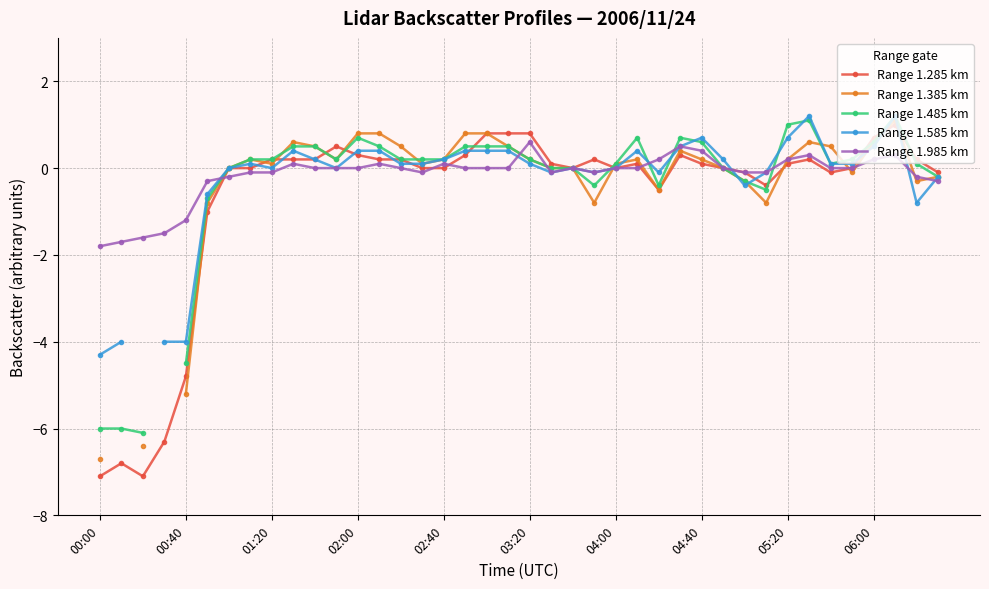

Count the number of categories in the chart.

40